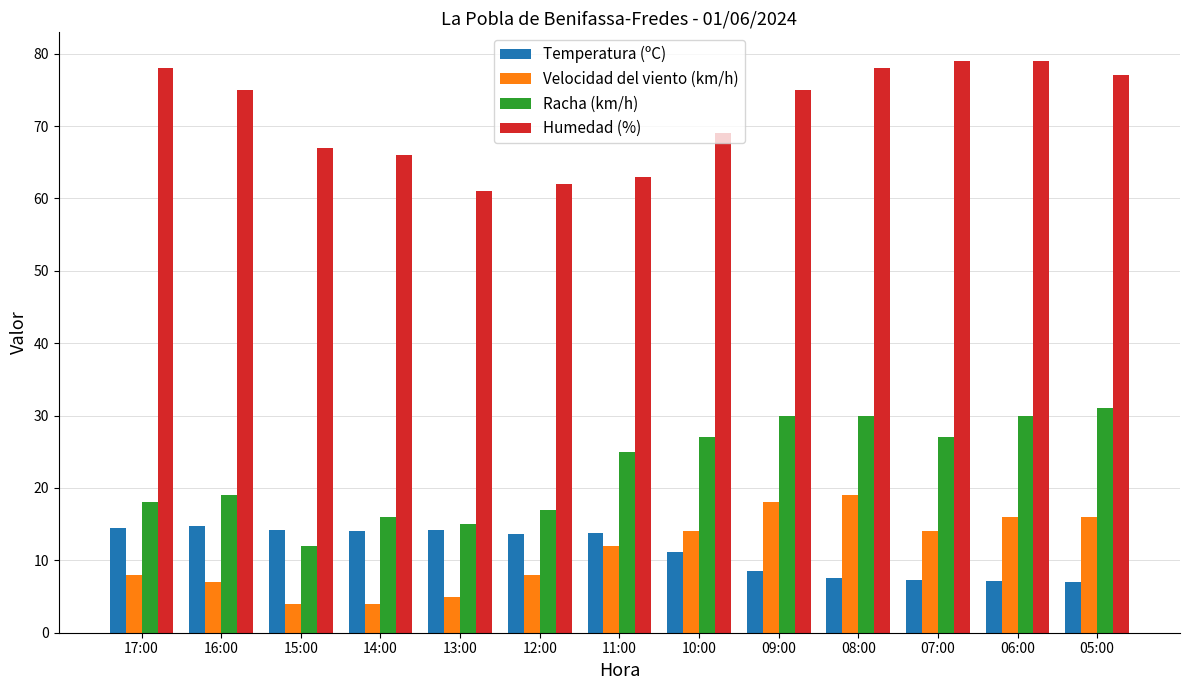

Count the number of categories in the chart.

13